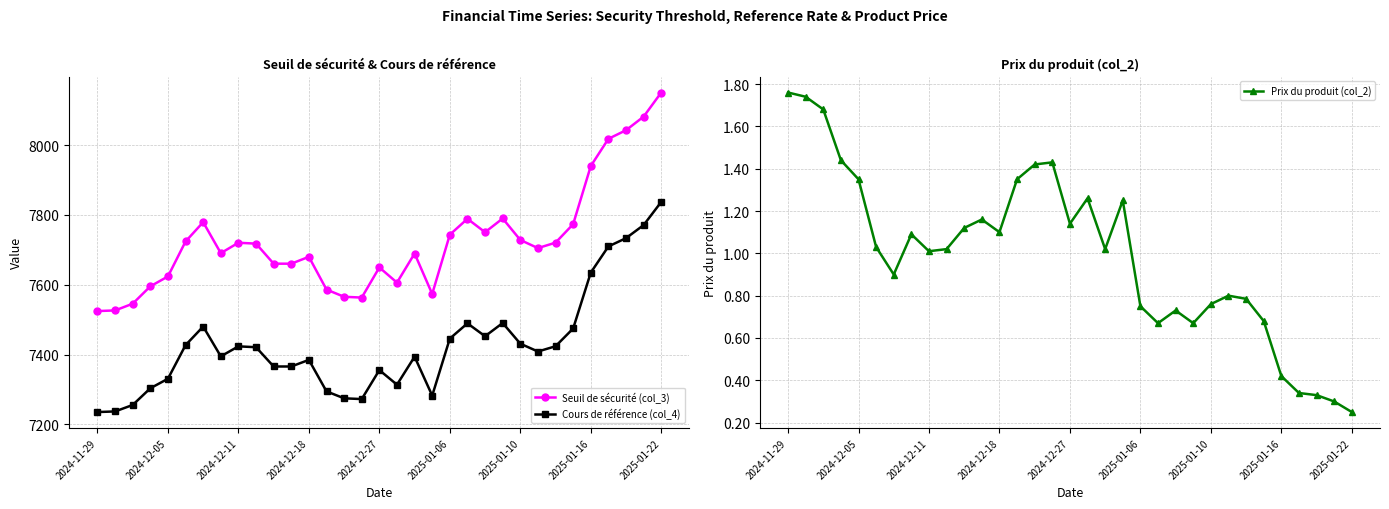

True or false: Cours de référence (col_4) has a value of 7837.4 at 2025-01-22.

True